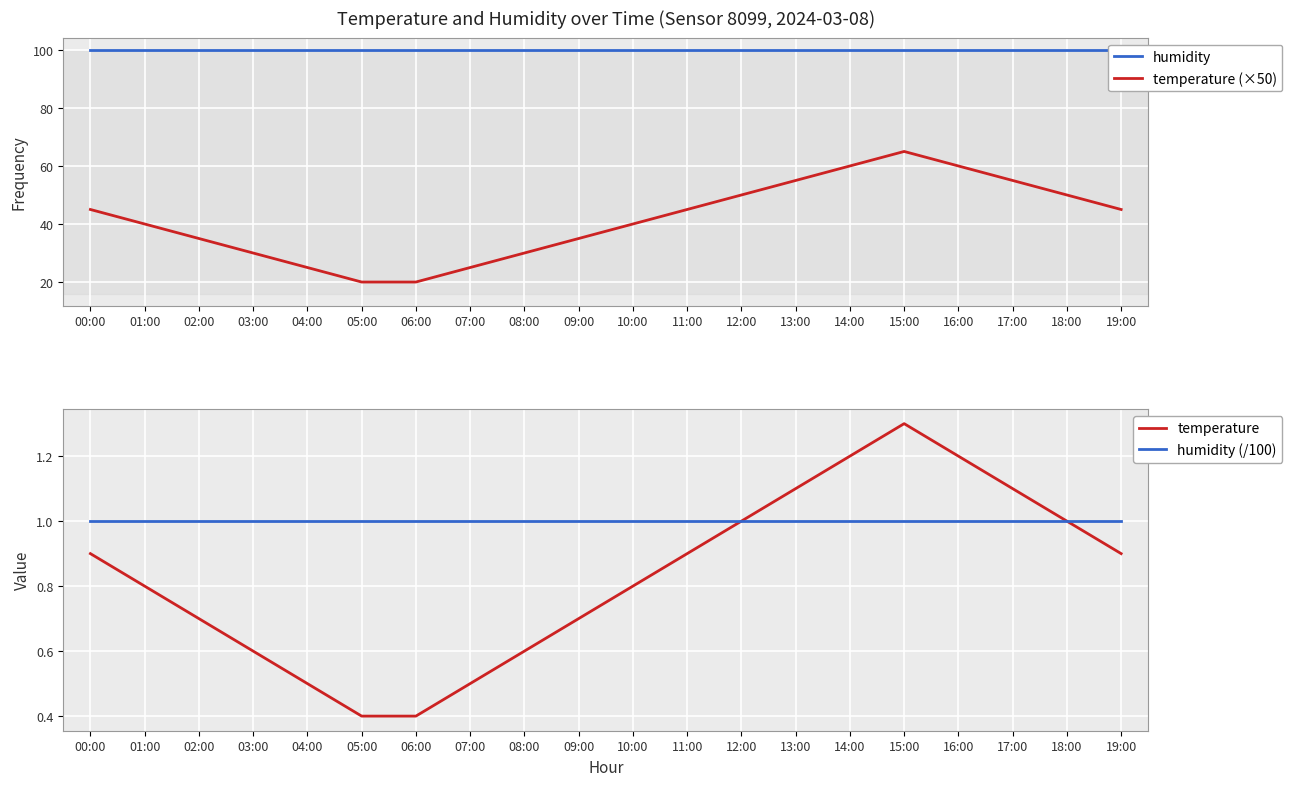

How many values in the temperature (×50) series exceed 45?

7